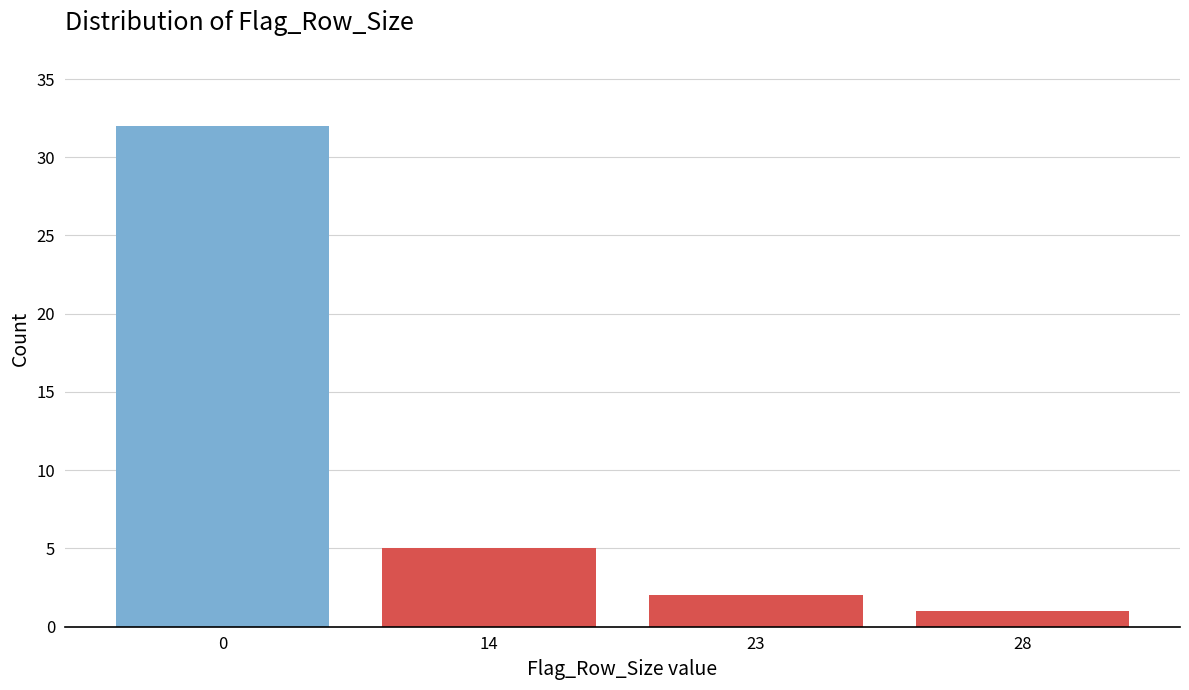

Reading right to left, extract all data points from this chart.

28=1	23=2	14=5	0=32